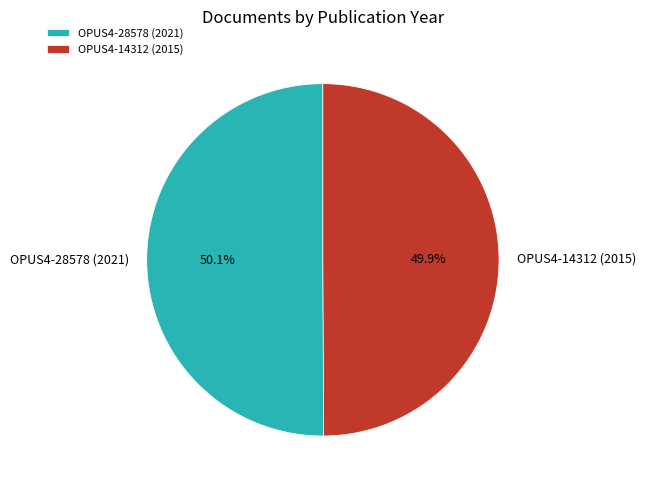

Combined, do OPUS4-28578 (2021) and OPUS4-14312 (2015) account for over 50%?

Yes